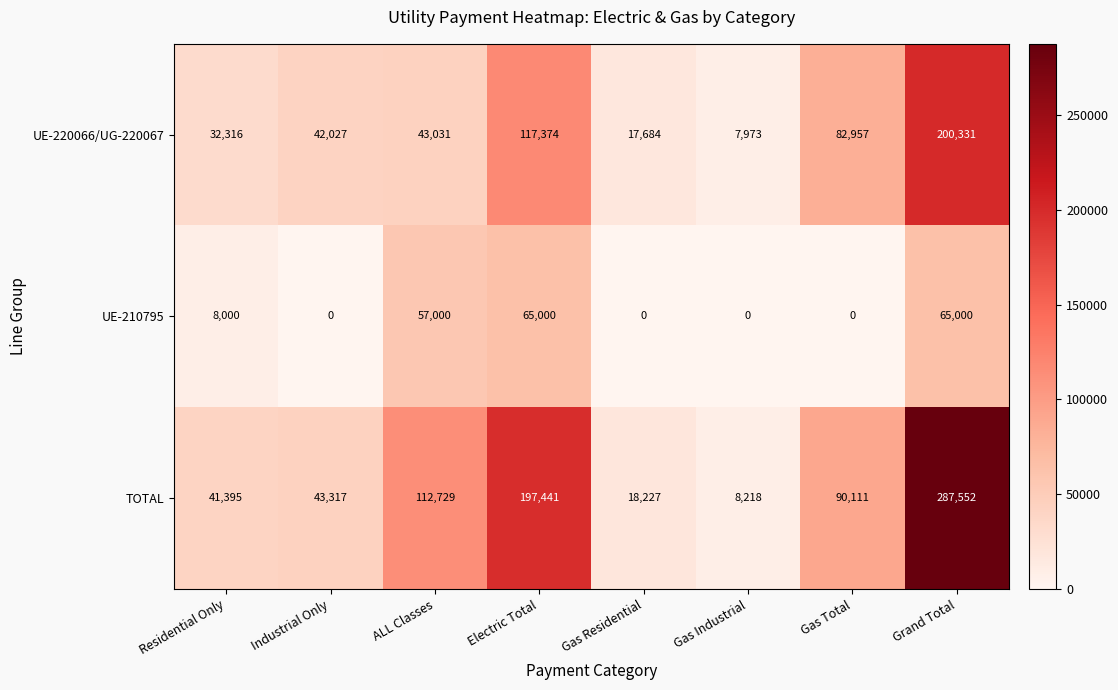

Which series changed the most between Electric Total and Gas Total?

TOTAL